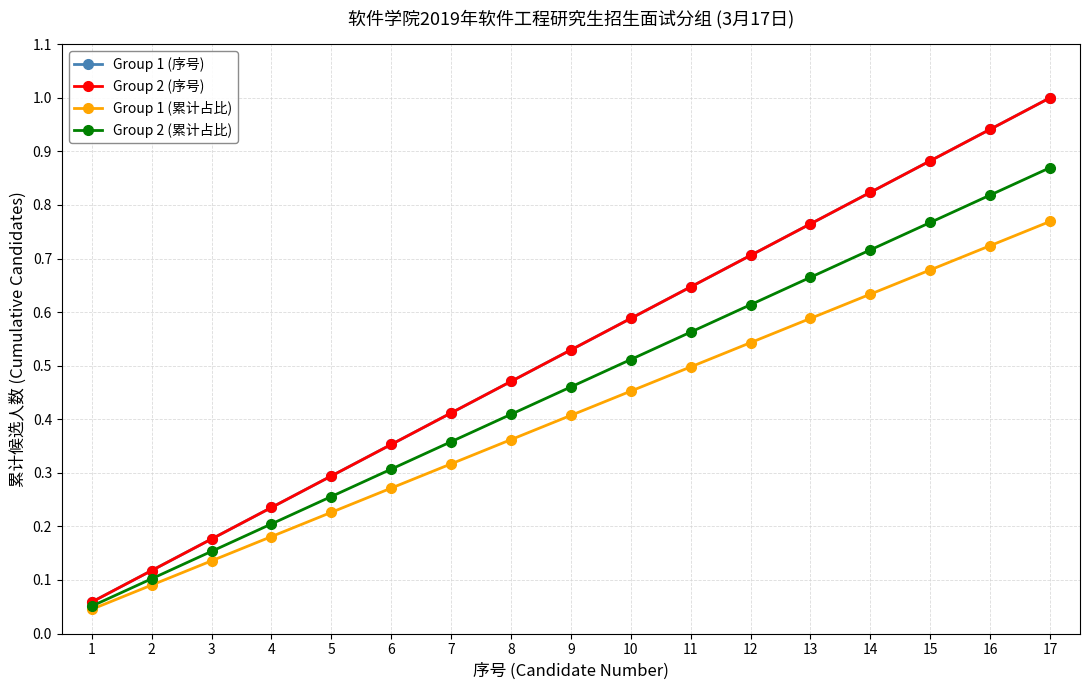

What is the difference between the highest and lowest values at 17?

0.2